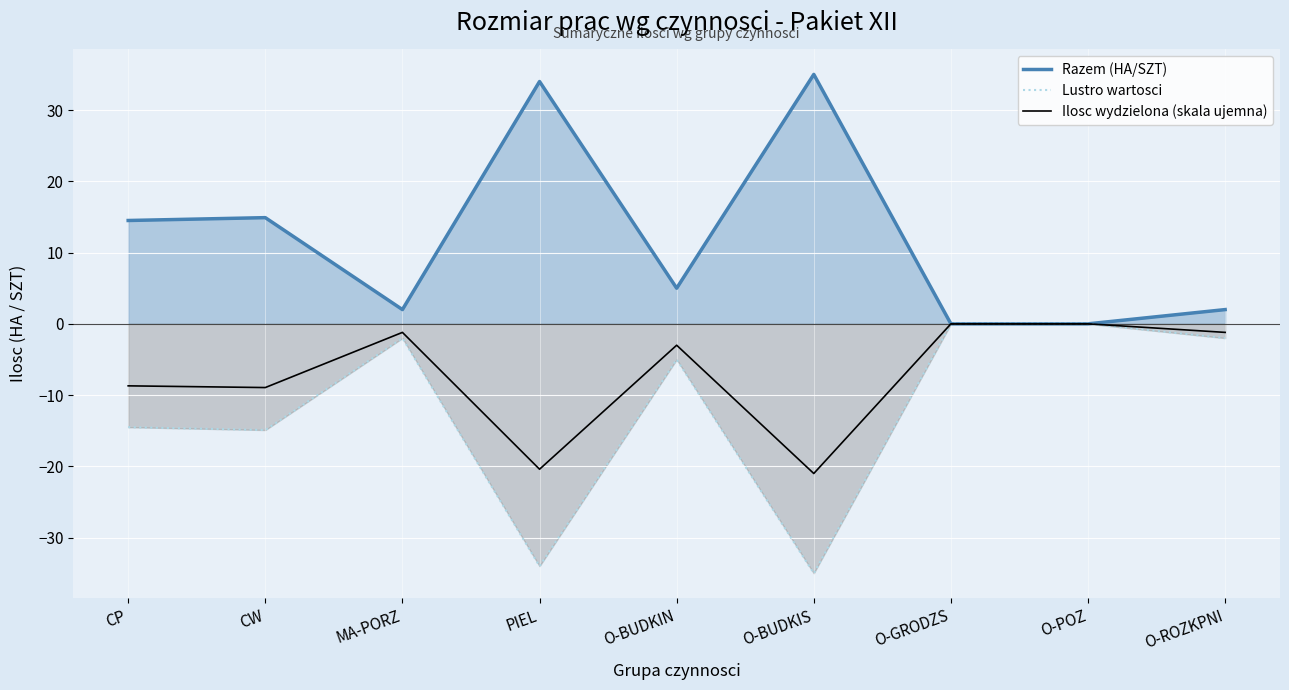

How many data points in Razem (HA/SZT) are above 5?

4